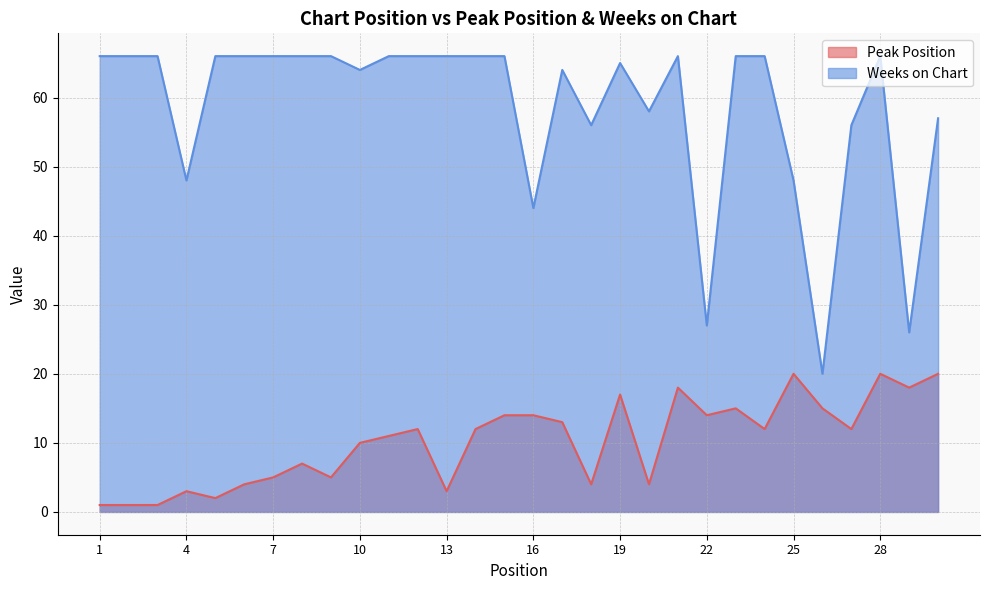

Is the value of Weeks on Chart at 22 greater than the value of Peak Position at 21?

Yes